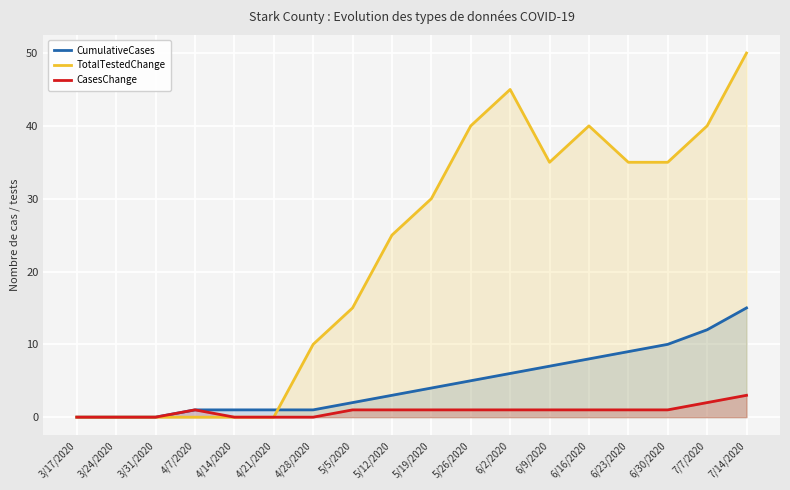

What is the spread (max minus min) of values at 4/21/2020?

1